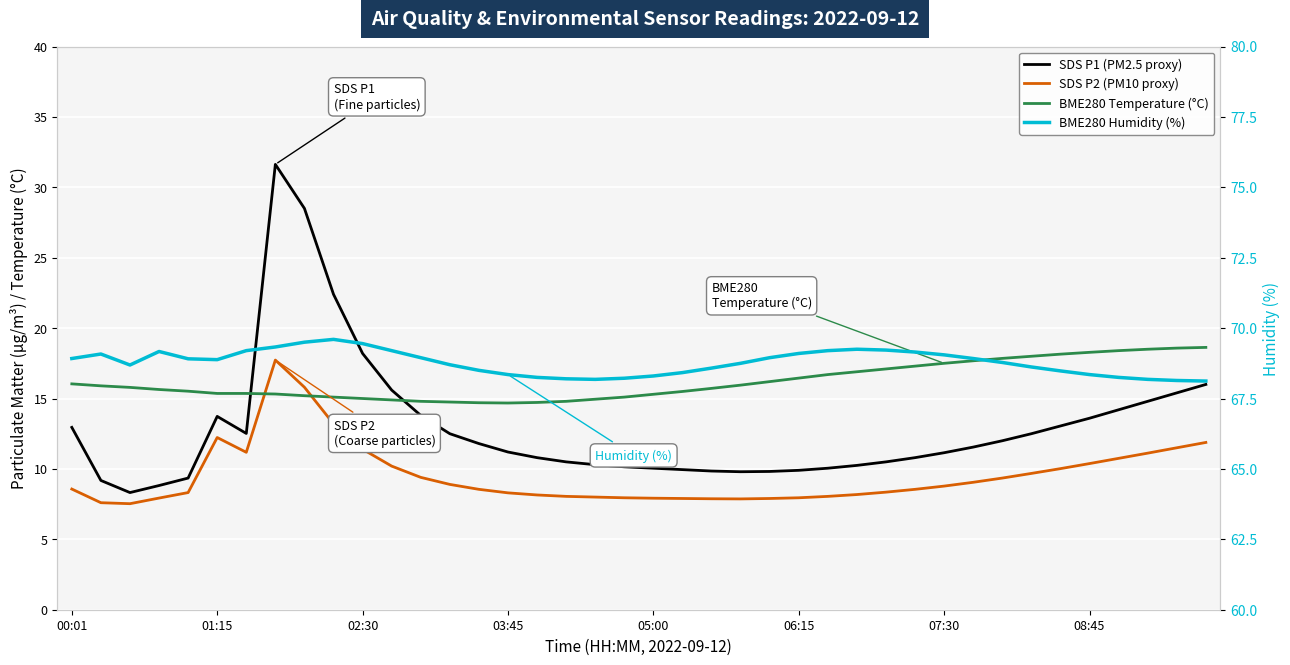

What is the average value of the BME280 Temperature (°C) series?

16.2